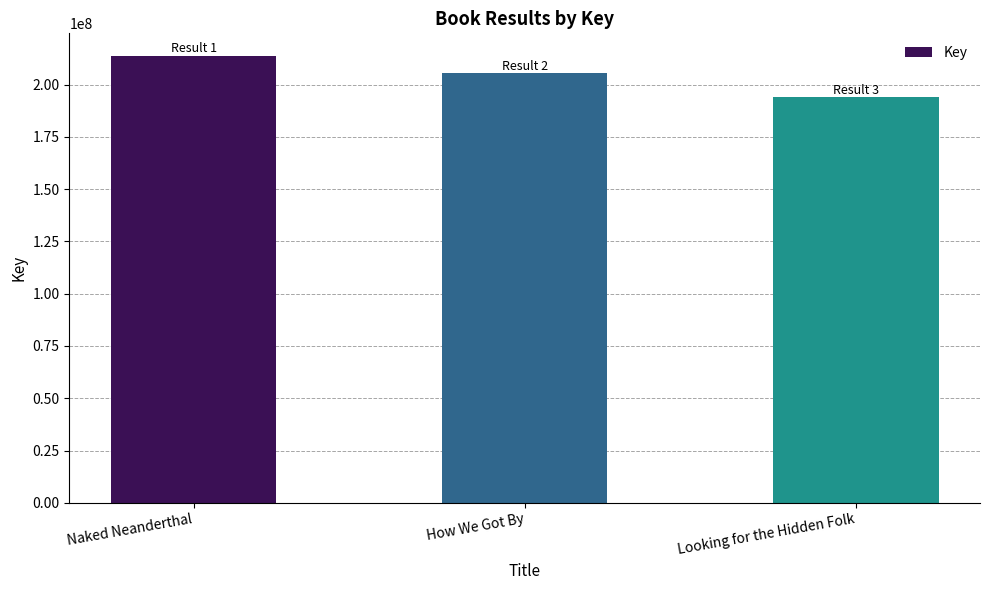

How many values are between 194099793 and 213862086?

3